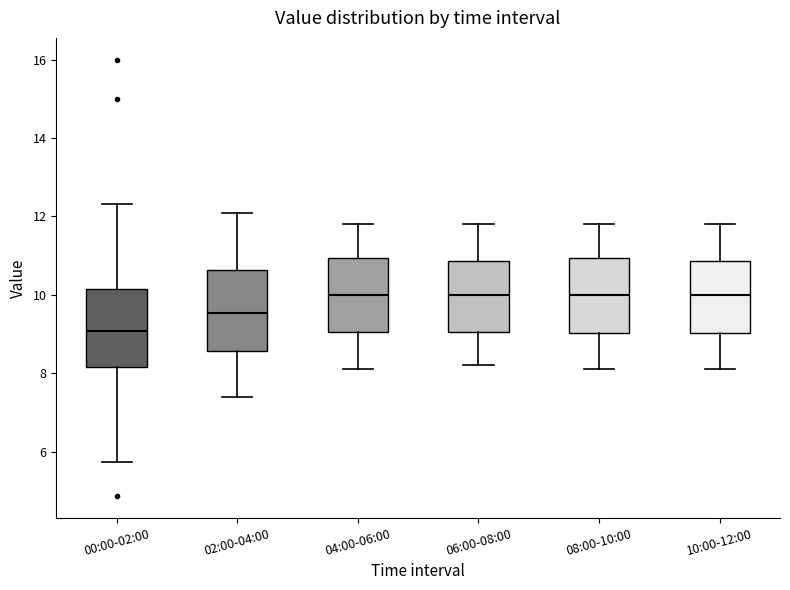

Where does the upper whisker of the box for 02:00-04:00 end on the y-axis? The values are not printed on the chart, so give them approximately, as read against the axis.

12.2